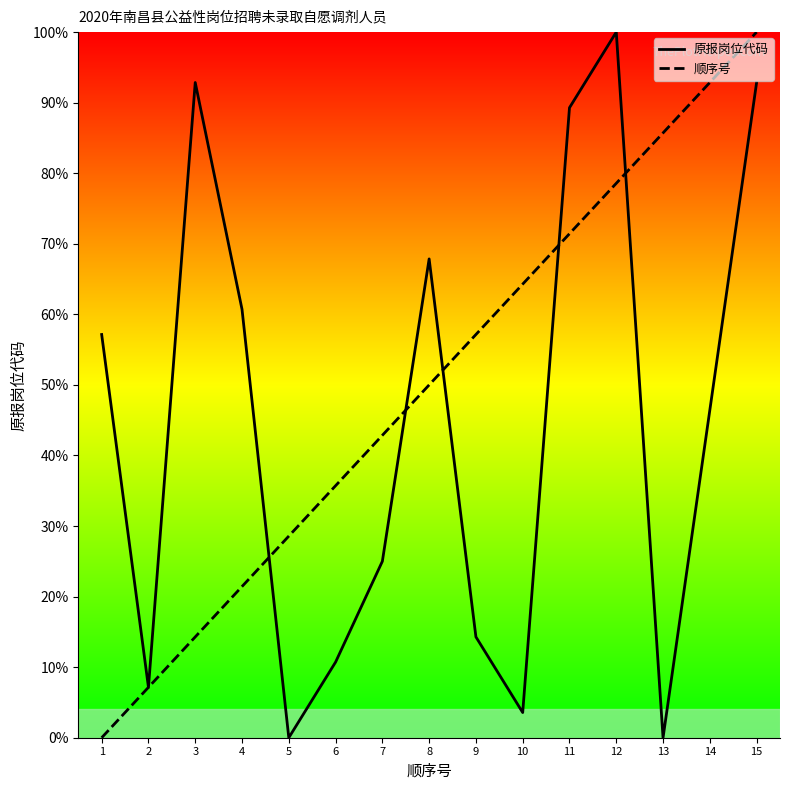

Which series ends up on top after the final intersection of 顺序号 and 原报岗位代码?

顺序号